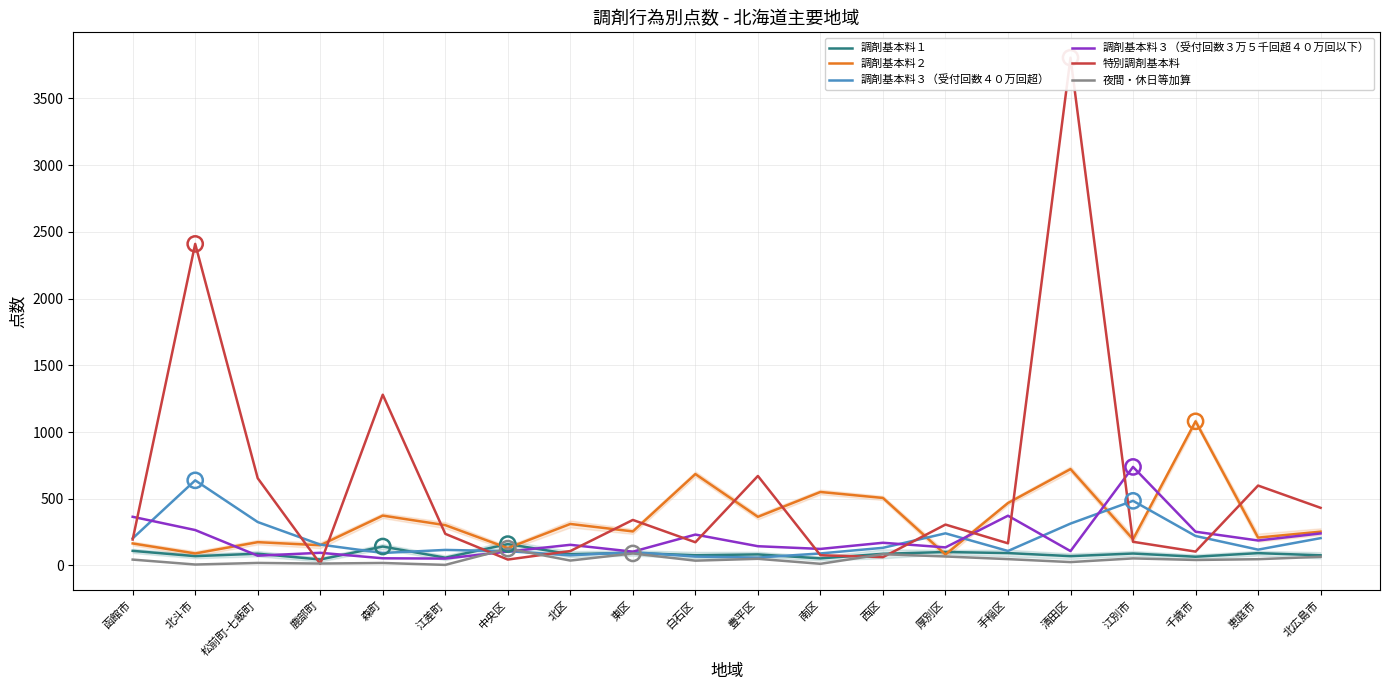

At how many categories does at least one series exceed 2386?

2